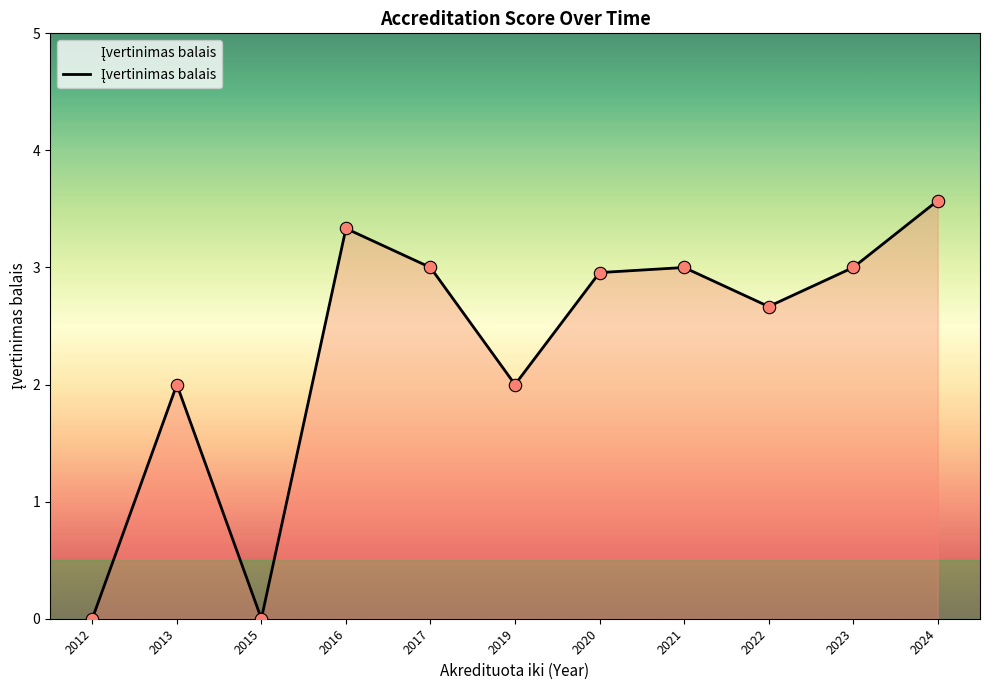

What is the ratio of the value at 2022 to the value at 2023?

0.9